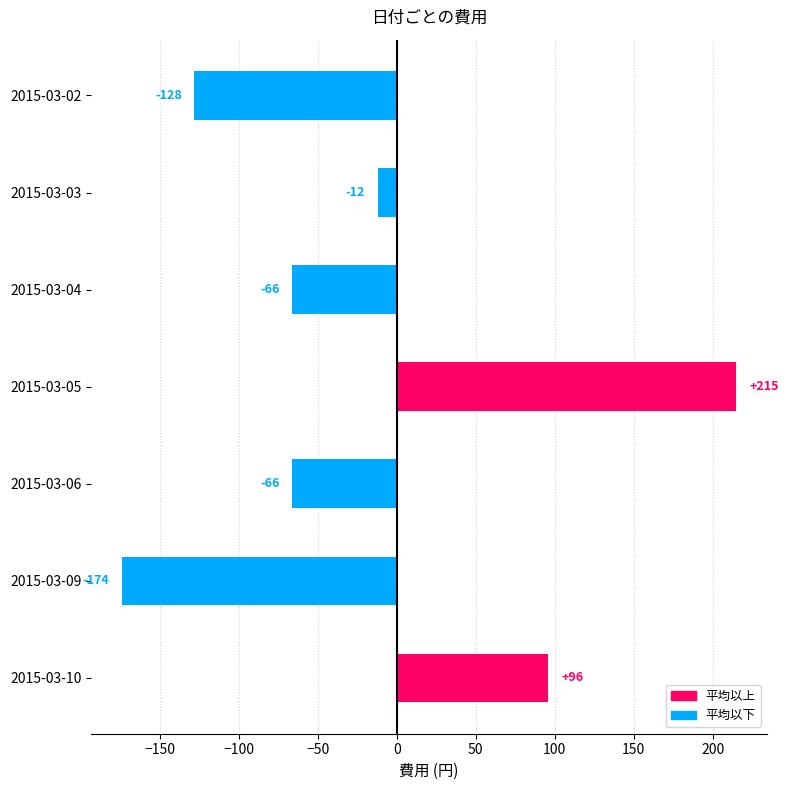

What is the difference between the second highest and second lowest values?

224